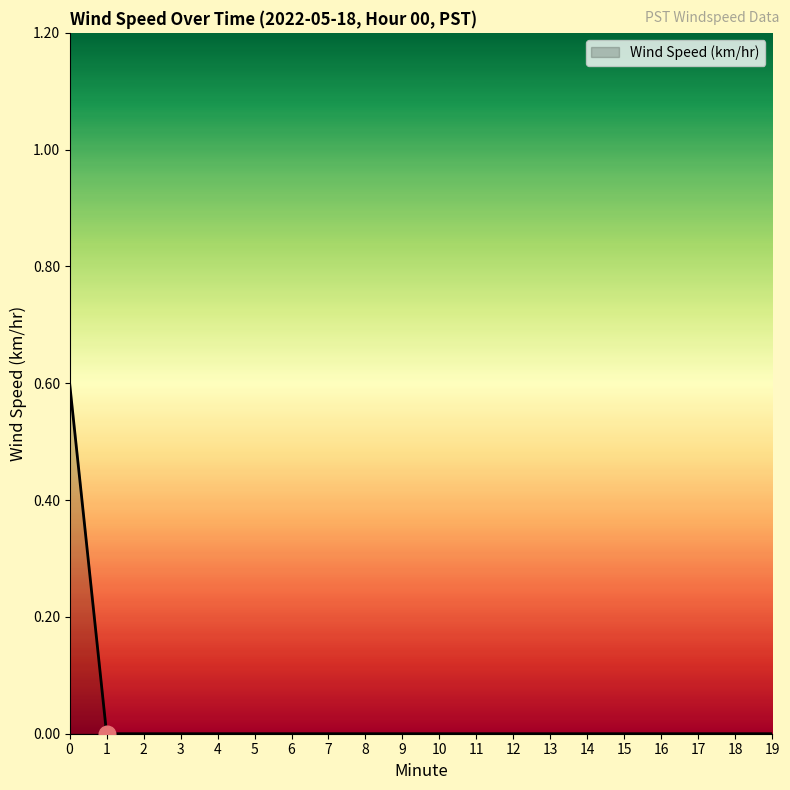

How many series are shown in this chart?

1